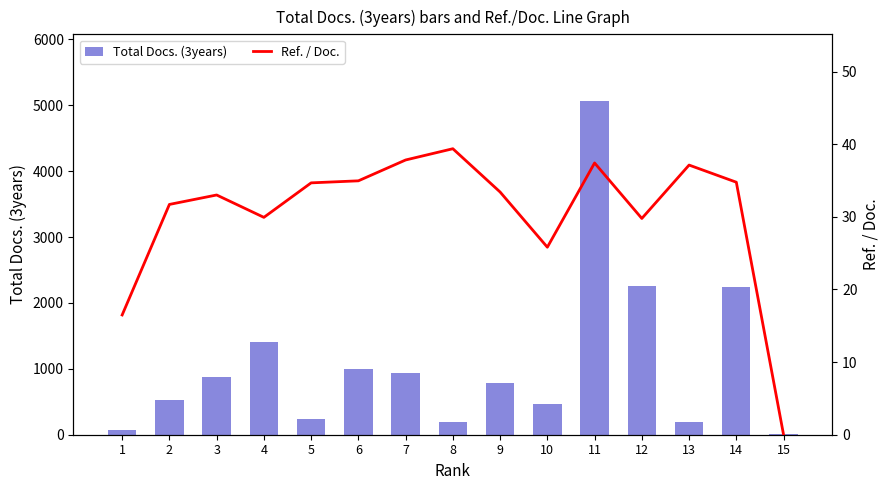

List the series in order of their peak value, lowest first.

Ref. / Doc., Total Docs. (3years)